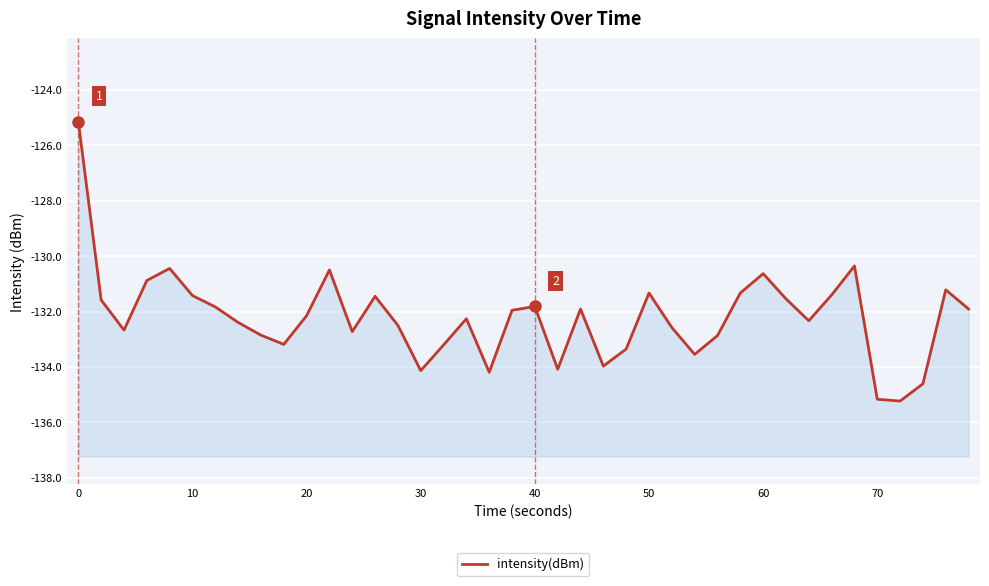

What is the value of the 30th point from the left?

-131.3